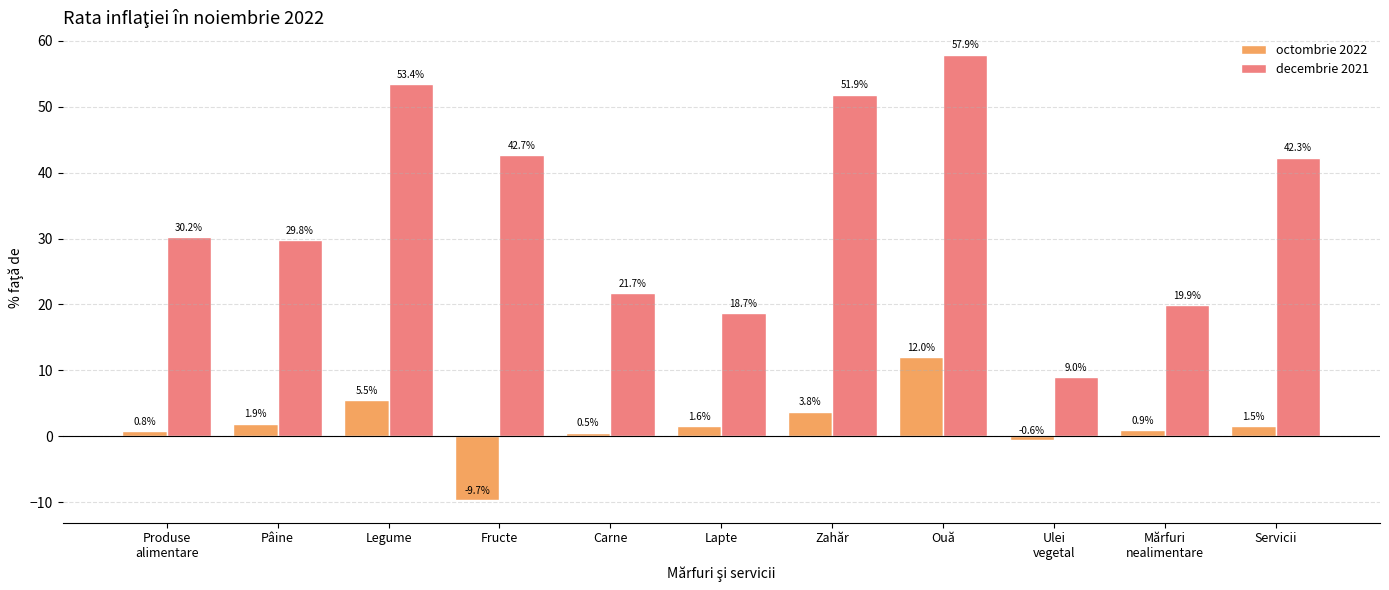

Is it true that decembrie 2021 equals 9.0 at Ulei
vegetal?

True